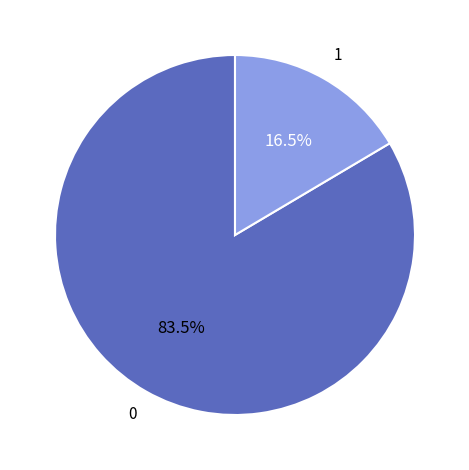

Is there a majority slice in this chart?

Yes